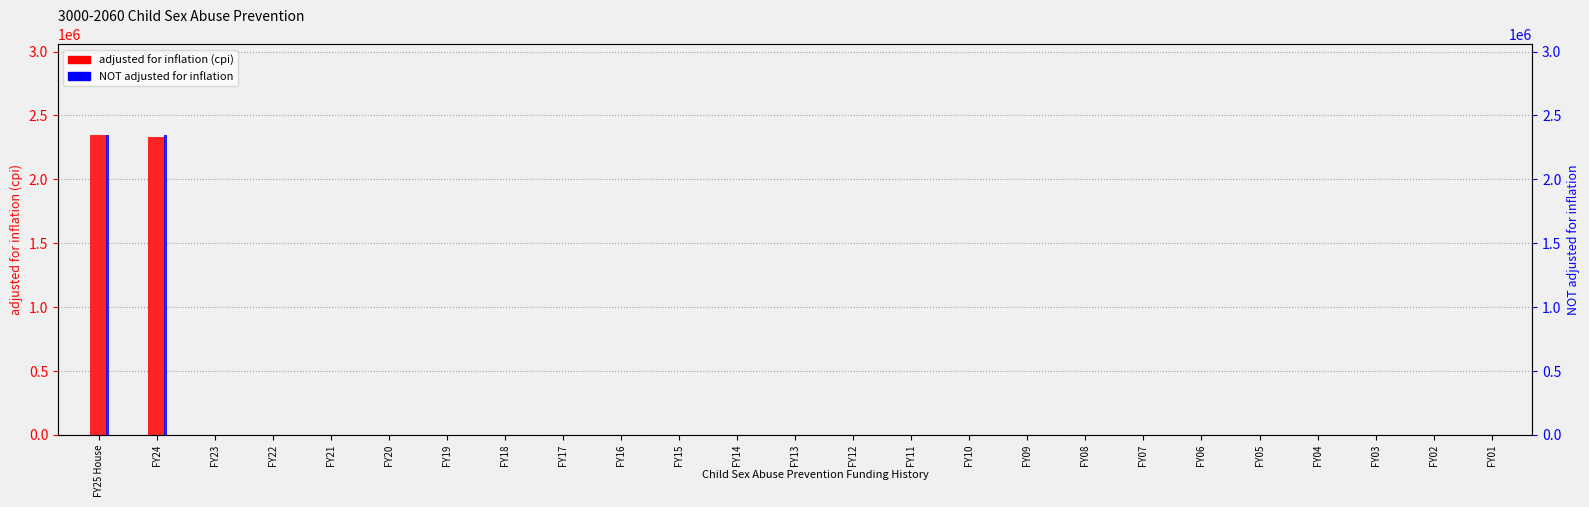

What position from the right is FY12?

12